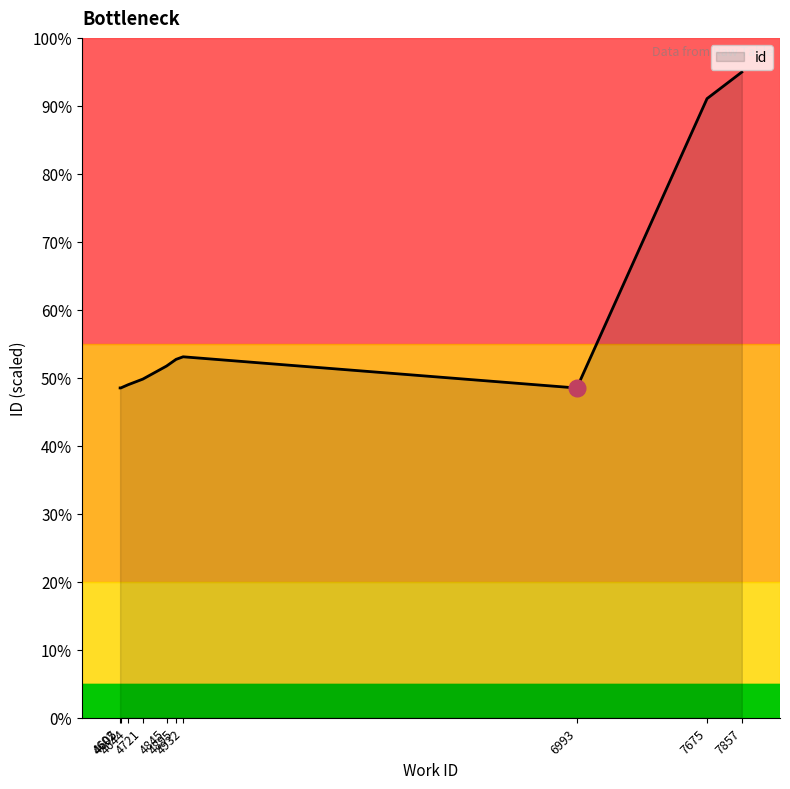

Is this an area chart (filled region under the line)?

Yes